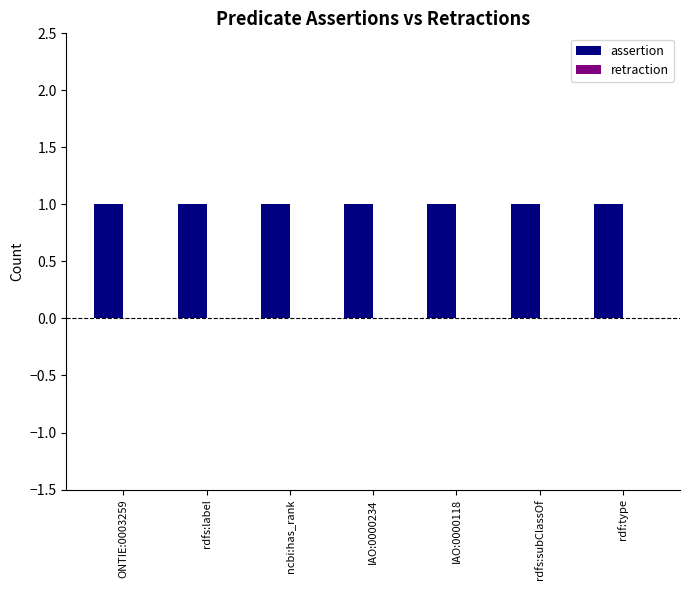

Reading left to right, what are all the values shown in this chart?

assertion: ONTIE:0003259=1	rdfs:label=1	ncbi:has_rank=1	IAO:0000234=1	IAO:0000118=1	rdfs:subClassOf=1	rdf:type=1
retraction: ONTIE:0003259=0	rdfs:label=0	ncbi:has_rank=0	IAO:0000234=0	IAO:0000118=0	rdfs:subClassOf=0	rdf:type=0